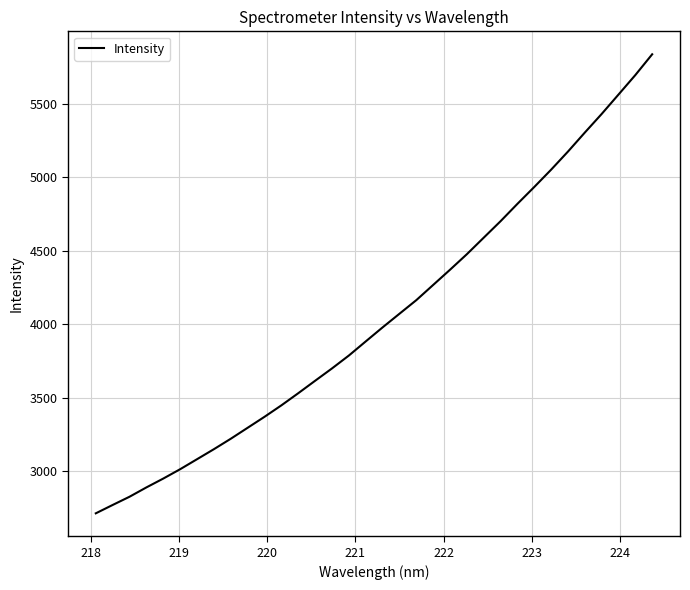

What is the maximum value shown in the chart?

5838.8